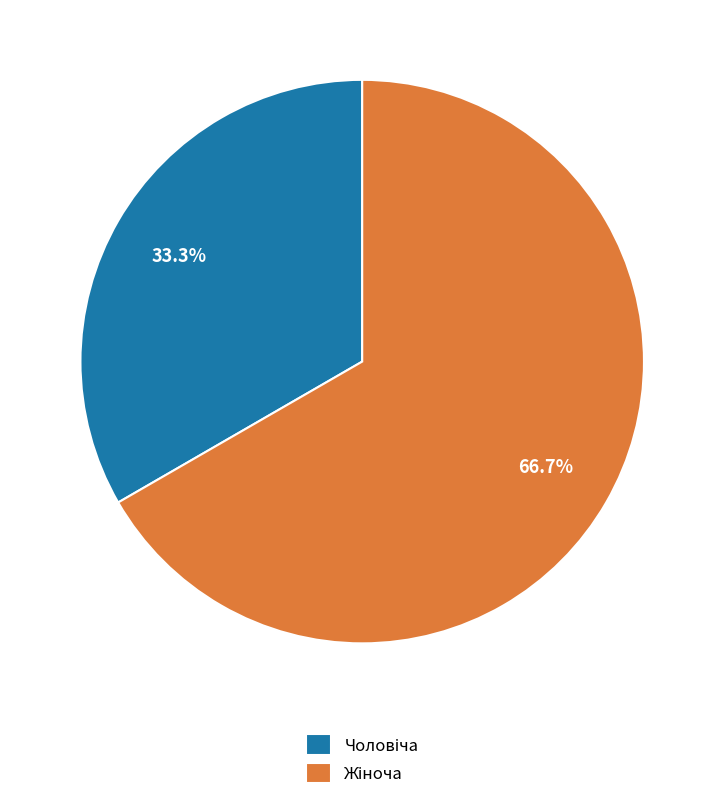

Is there any slice that represents more than half of the pie?

Yes